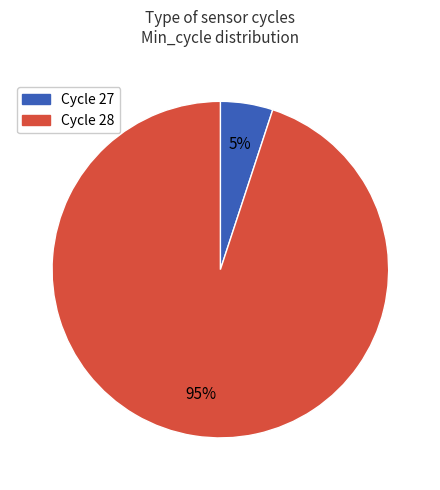

Is there any slice that represents more than half of the pie?

Yes